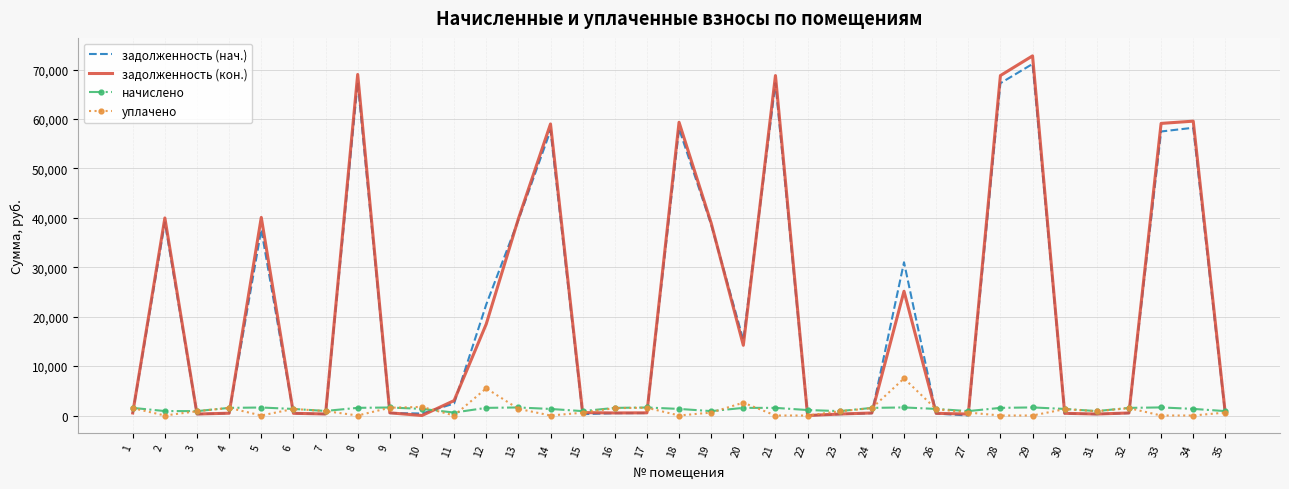

Which series has the largest range (max minus min)?

задолженность (кон.)